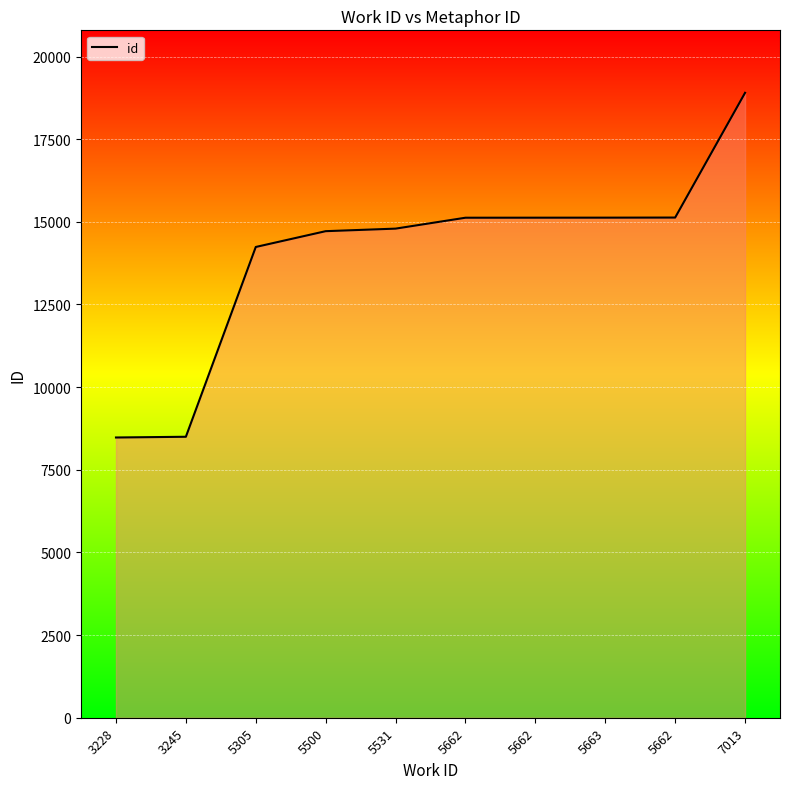

At which category does the chart reach its peak across all series?

7013